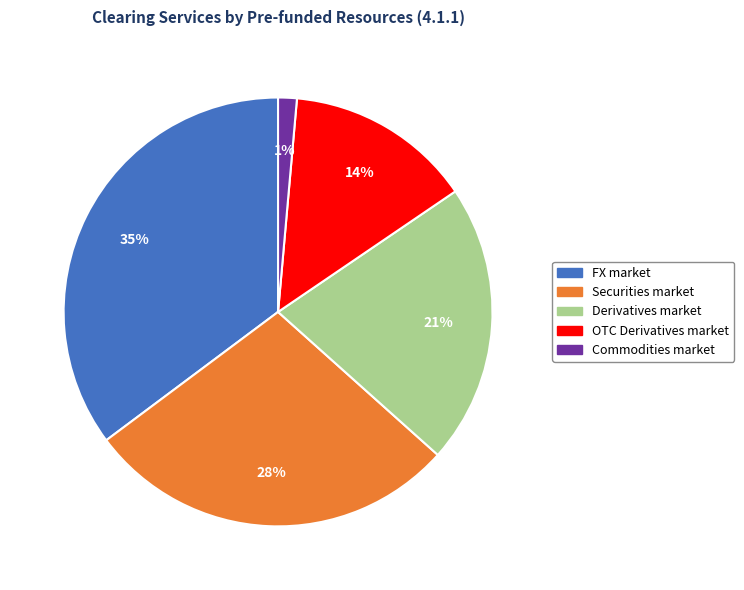

To the nearest percent, what is the difference between the largest and smallest slice percentages?

34%